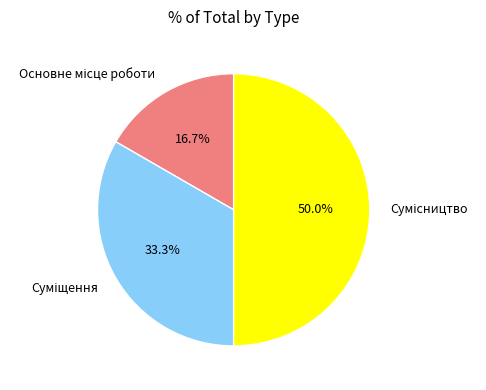

Which has a higher value, Суміщення or Сумісництво?

Сумісництво